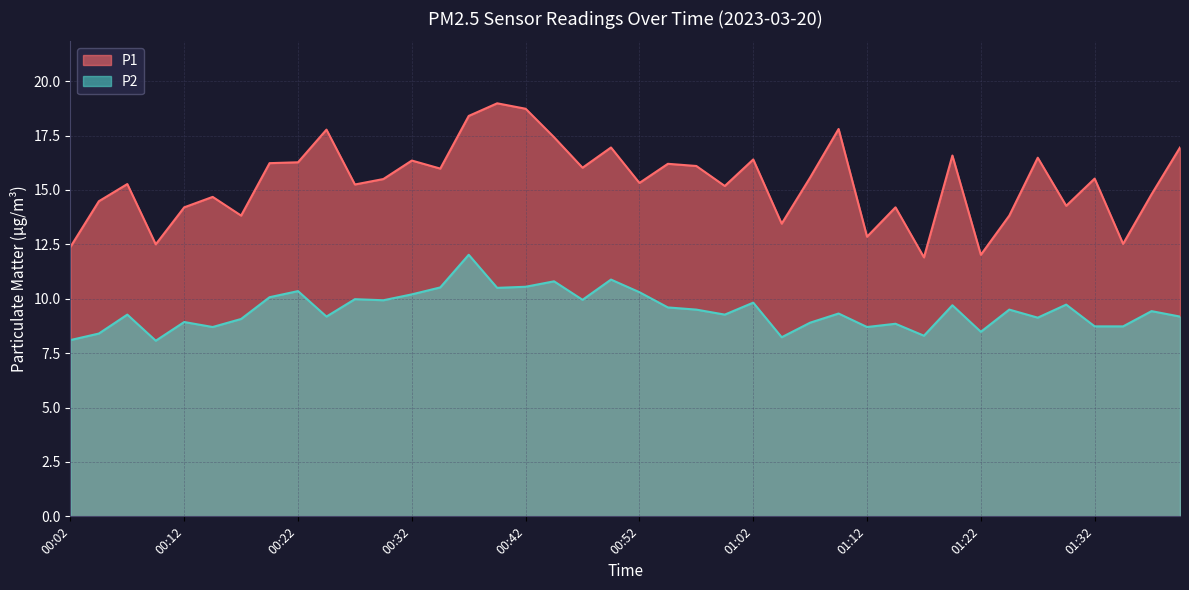

Does the chart display data point markers on the line(s)?

No